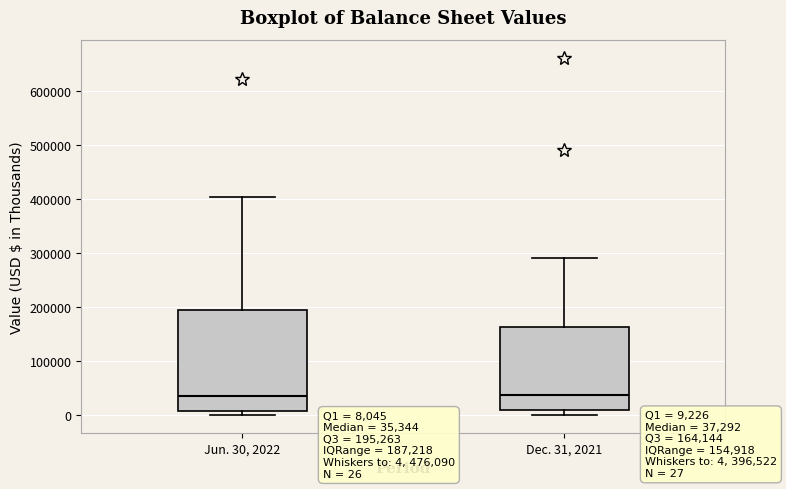

Which box is the tallest, from its lower edge to its upper edge?

Jun. 30, 2022